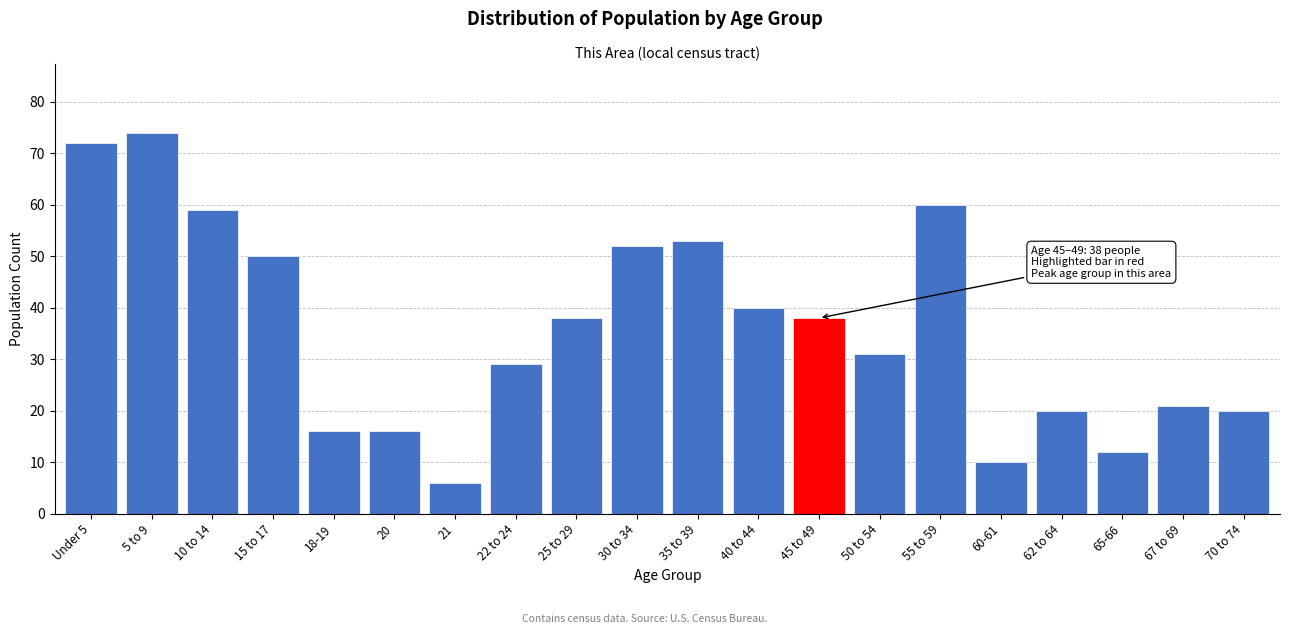

Reading left to right, what are all the values shown in this chart?

Under 5=72	5 to 9=74	10 to 14=59	15 to 17=50	18-19=16	20=16	21=6	22 to 24=29	25 to 29=38	30 to 34=52	35 to 39=53	40 to 44=40	45 to 49=38	50 to 54=31	55 to 59=60	60-61=10	62 to 64=20	65-66=12	67 to 69=21	70 to 74=20